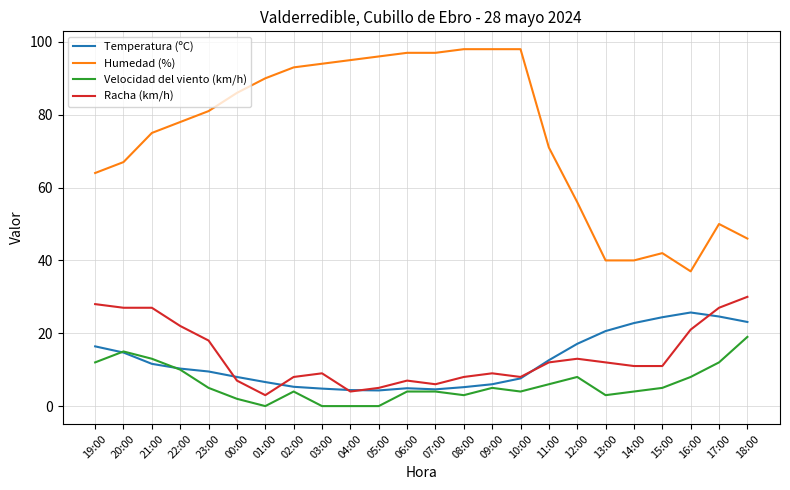

Which series has the largest range (max minus min)?

Humedad (%)